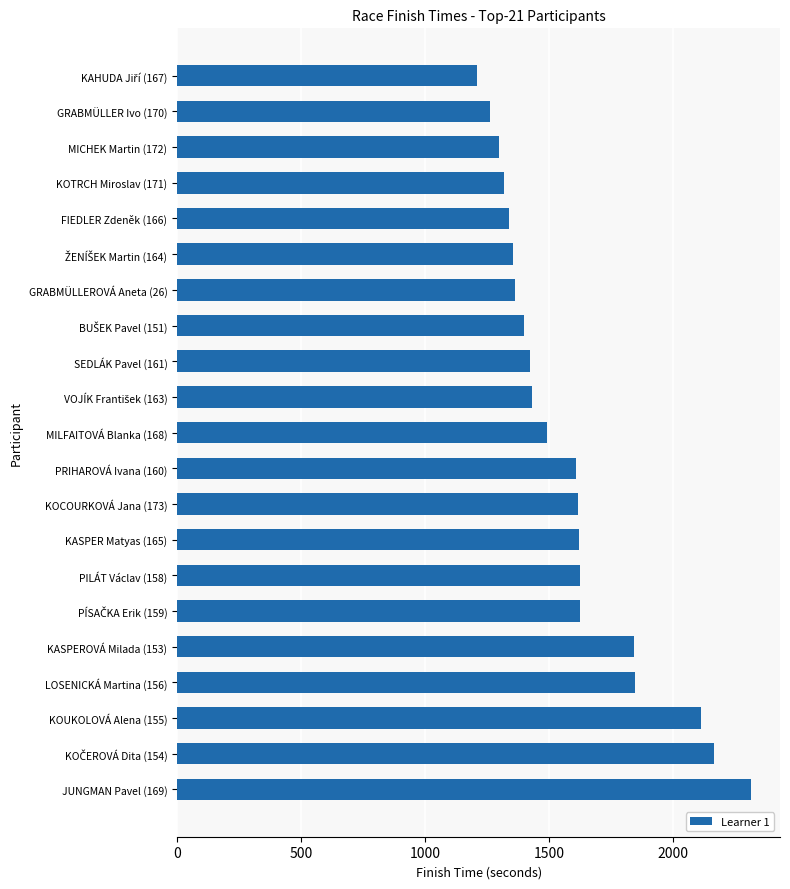

What is the difference between the maximum and minimum values?

1105